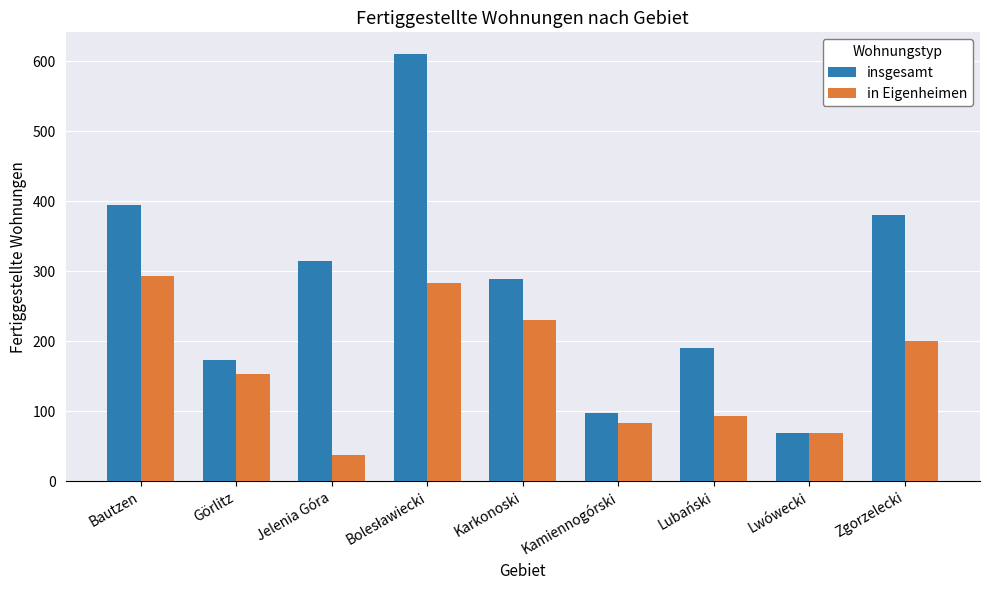

Rank the series by their maximum value, from highest to lowest.

insgesamt, in Eigenheimen